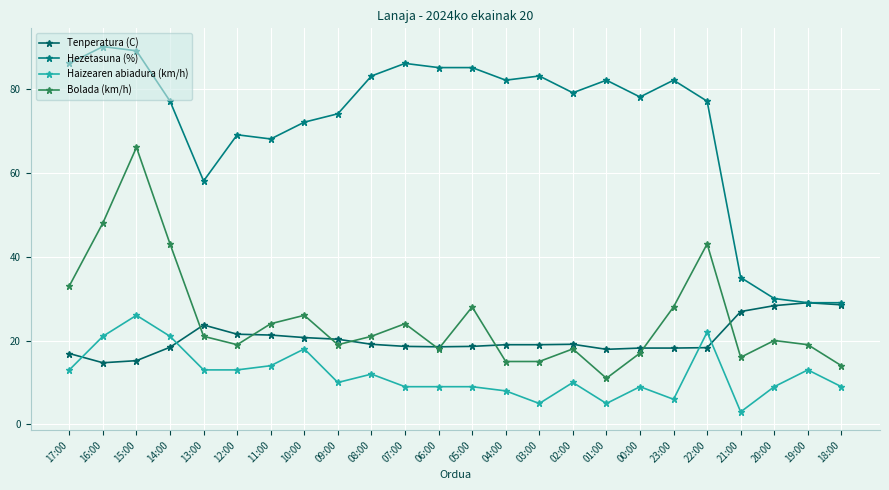

What are all the series names shown in the legend?

Tenperatura (C), Hezetasuna (%), Haizearen abiadura (km/h), Bolada (km/h)